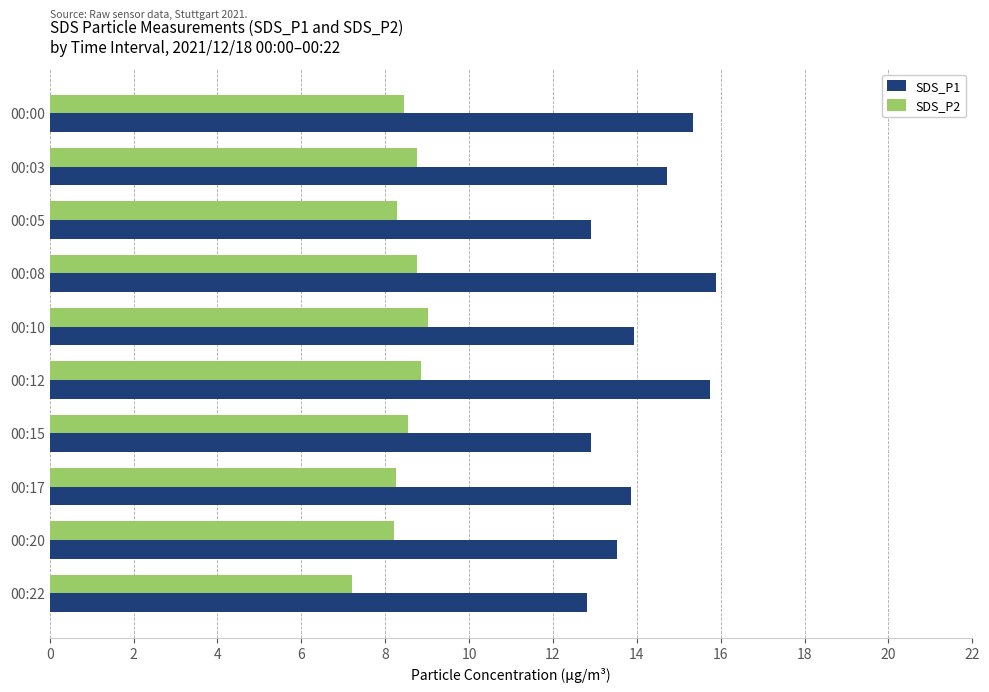

Is the value of SDS_P1 at 00:03 greater than the value of SDS_P2 at 00:03?

Yes